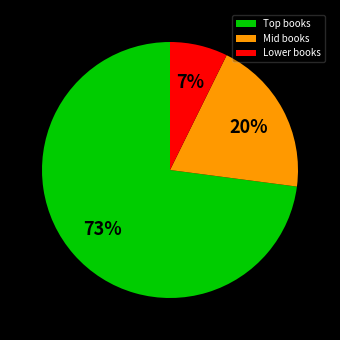

Which category has the smallest portion of the pie?

Lower books